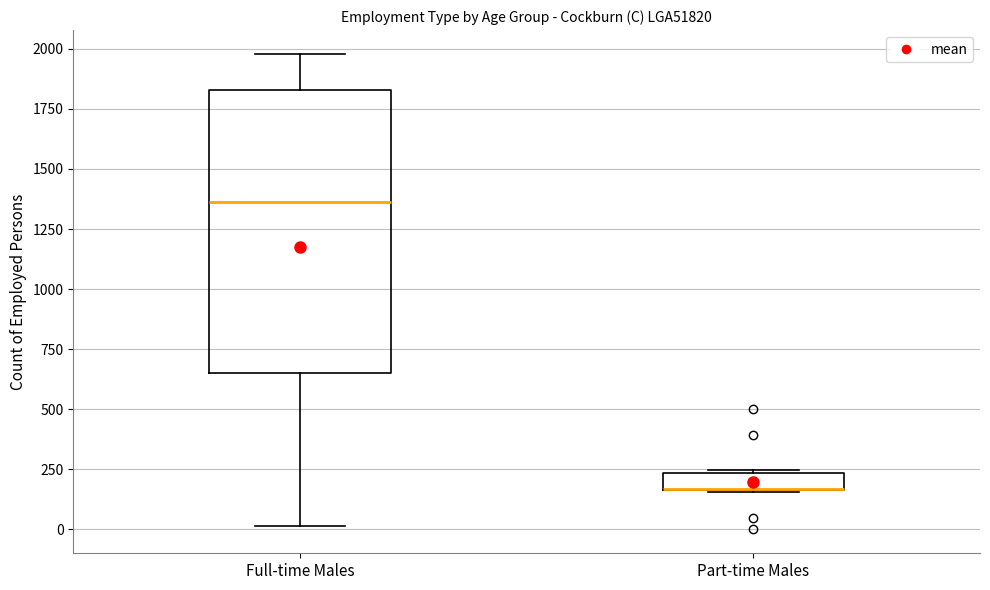

Which box is the tallest, from its lower edge to its upper edge?

Full-time Males